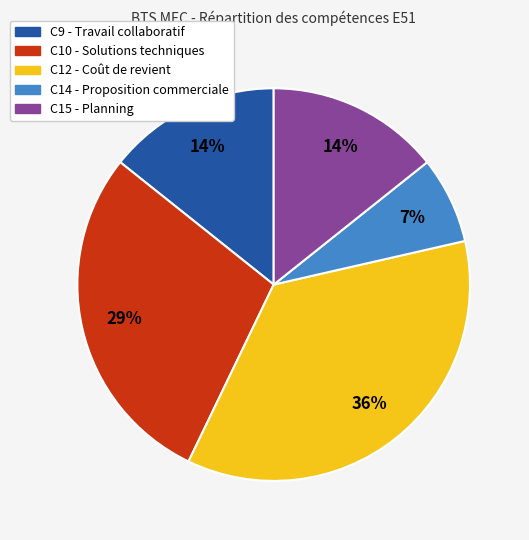

Which category has the smallest portion of the pie?

C14 - Proposition commerciale